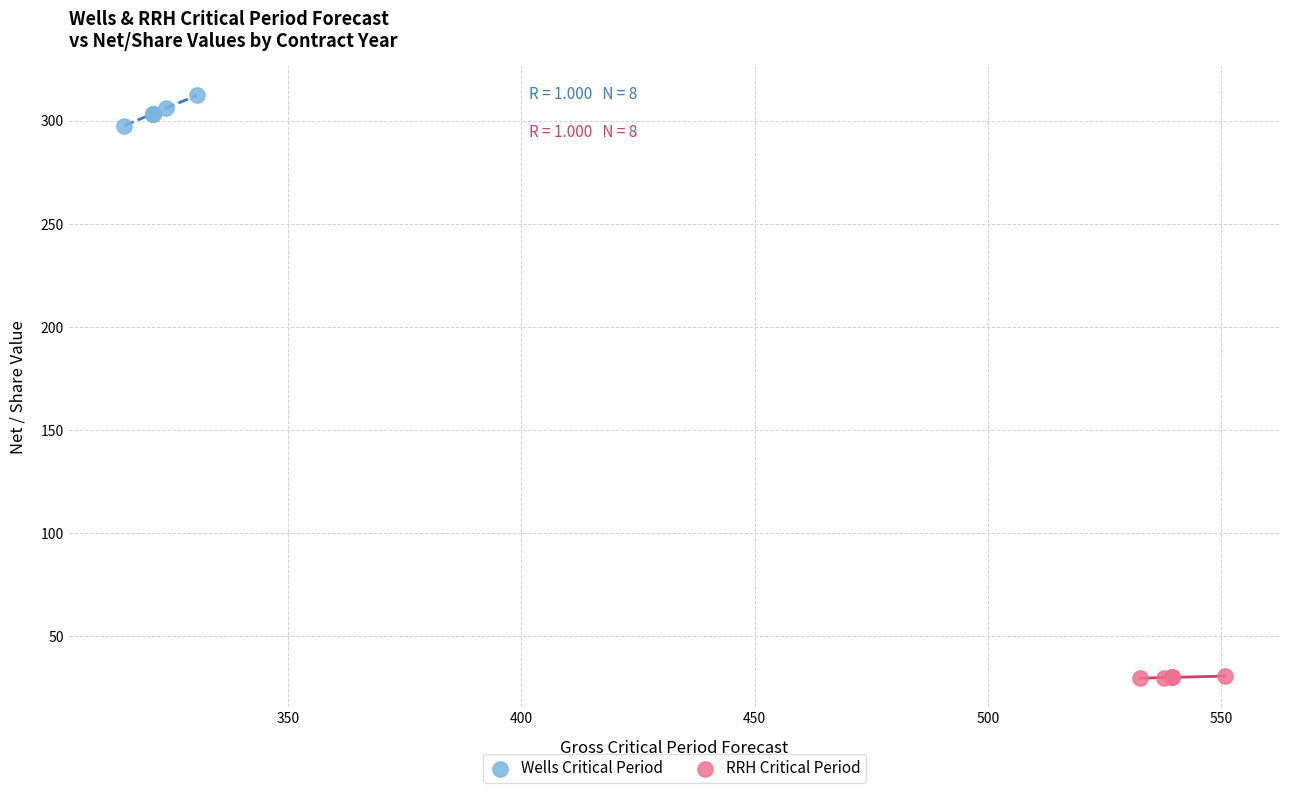

Which series reaches the maximum Y coordinate?

Wells Critical Period